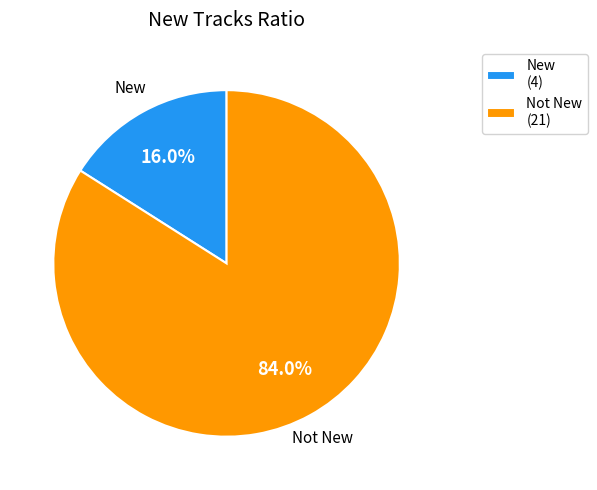

What percentage is NOT represented by Not New (21)?

16.0%